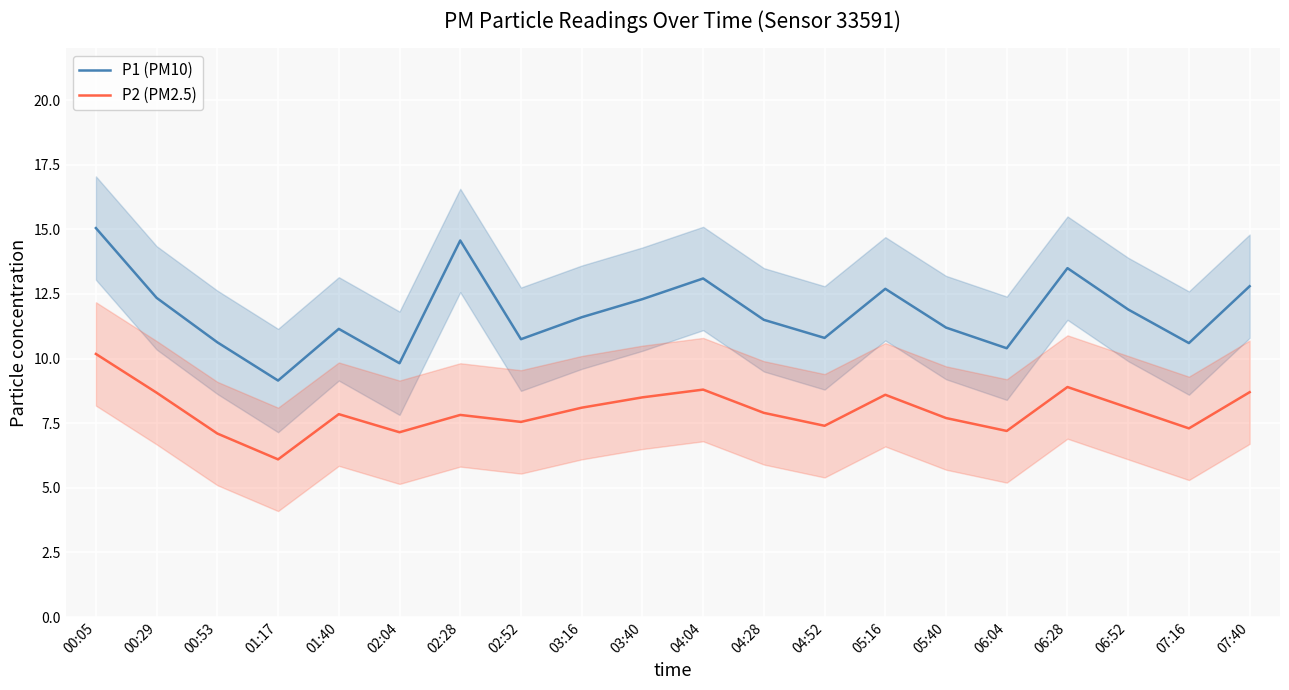

Is the value of P2 (PM2.5) at 06:04 greater than the value of P1 (PM10) at 02:04?

No